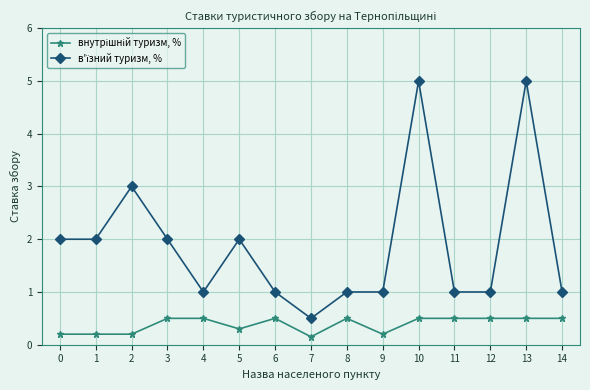

What is the difference between the highest and lowest values at 10?

4.5